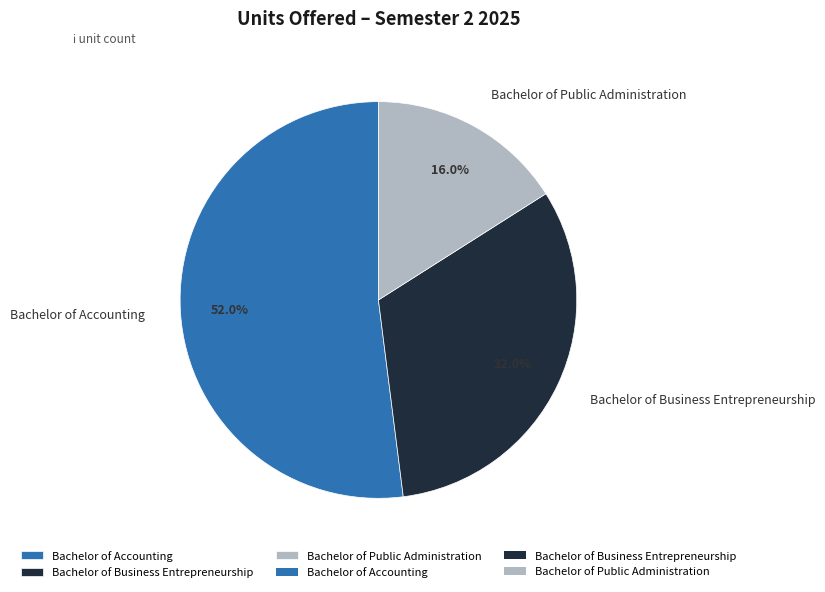

Rank the categories by value from lowest to highest.

Bachelor of Public Administration, Bachelor of Business Entrepreneurship, Bachelor of Accounting